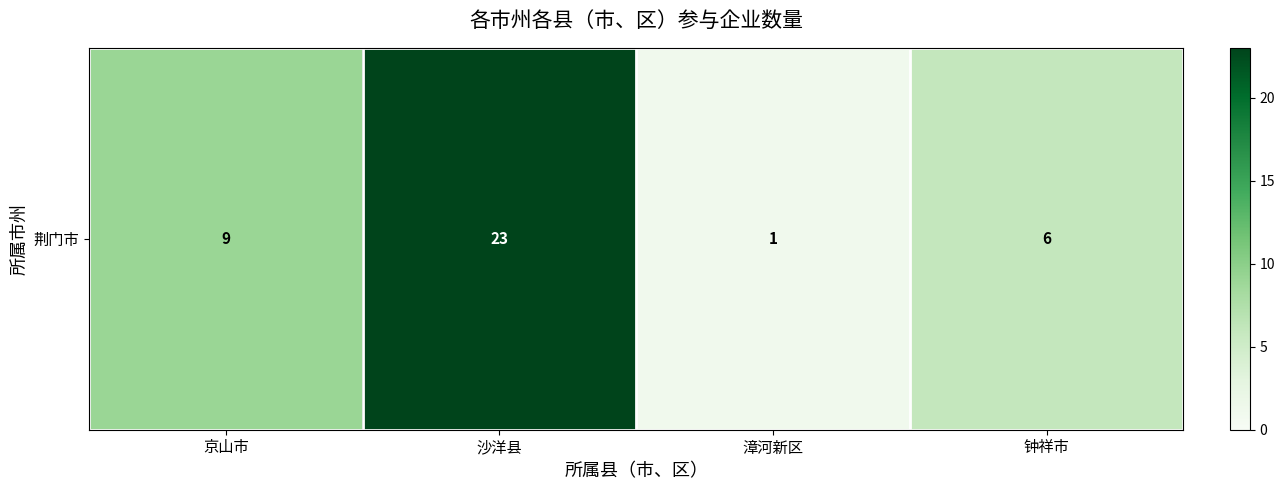

List the labels in order of value, largest first.

沙洋县, 京山市, 钟祥市, 漳河新区